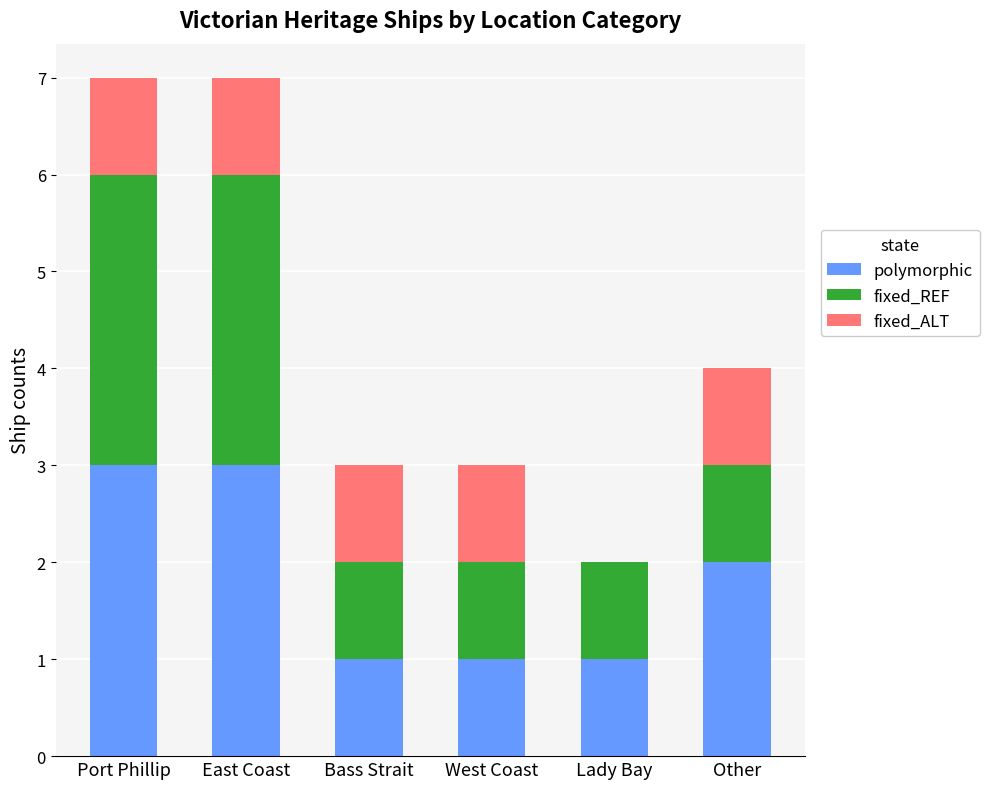

What is the total value across all series at Port Phillip?

7